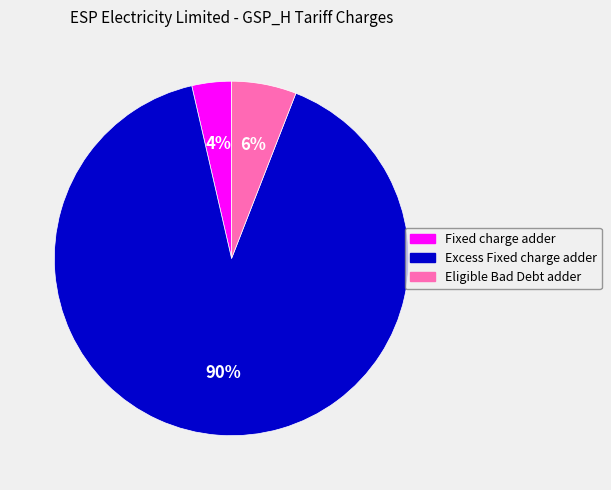

What is the smallest slice in the pie chart?

Fixed charge adder